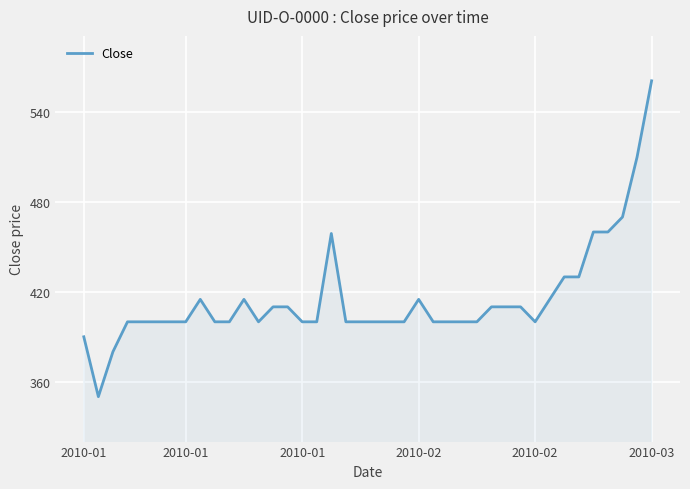

What is the greatest value displayed?

561